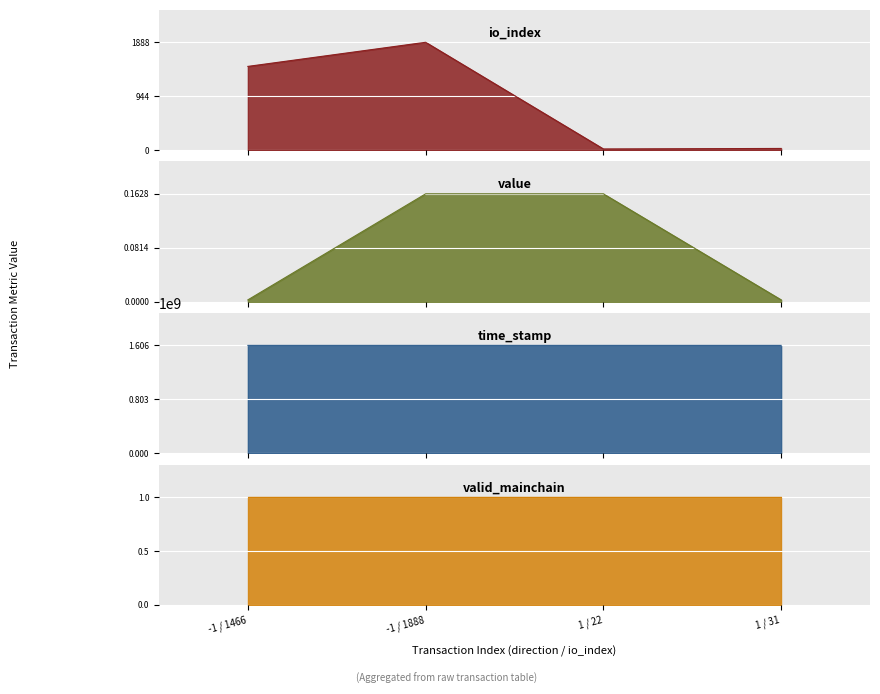

What is the value of the io_index point at the 3rd from the left?

22.0